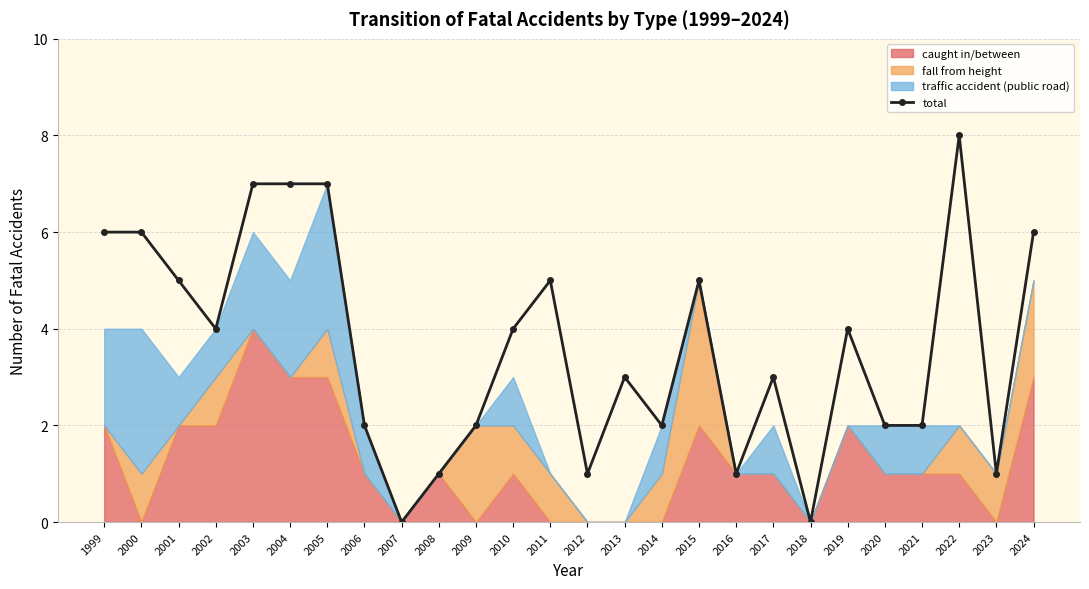

Which category has the highest value across all series?

2022